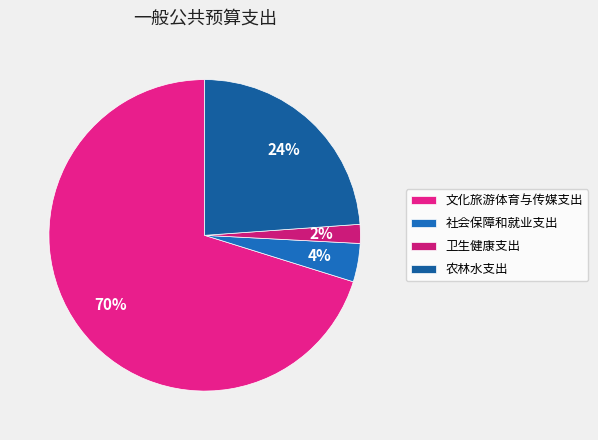

To the nearest percent, what portion does 卫生健康支出 represent?

2%